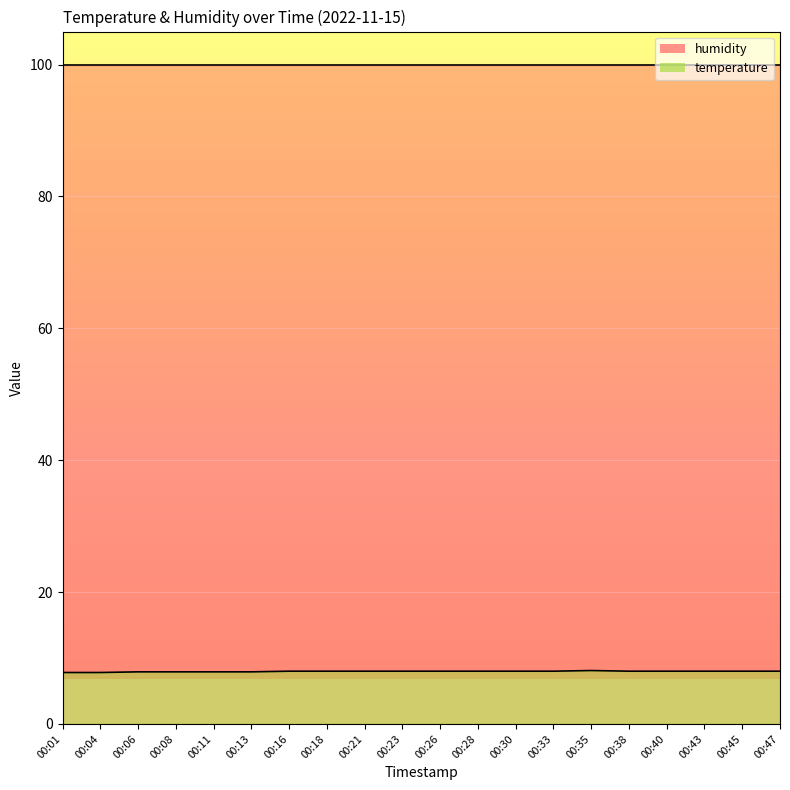

List the labels in order of value, smallest first.

00:01, 00:04, 00:06, 00:08, 00:11, 00:13, 00:16, 00:18, 00:21, 00:23, 00:26, 00:28, 00:30, 00:33, 00:38, 00:40, 00:43, 00:45, 00:47, 00:35